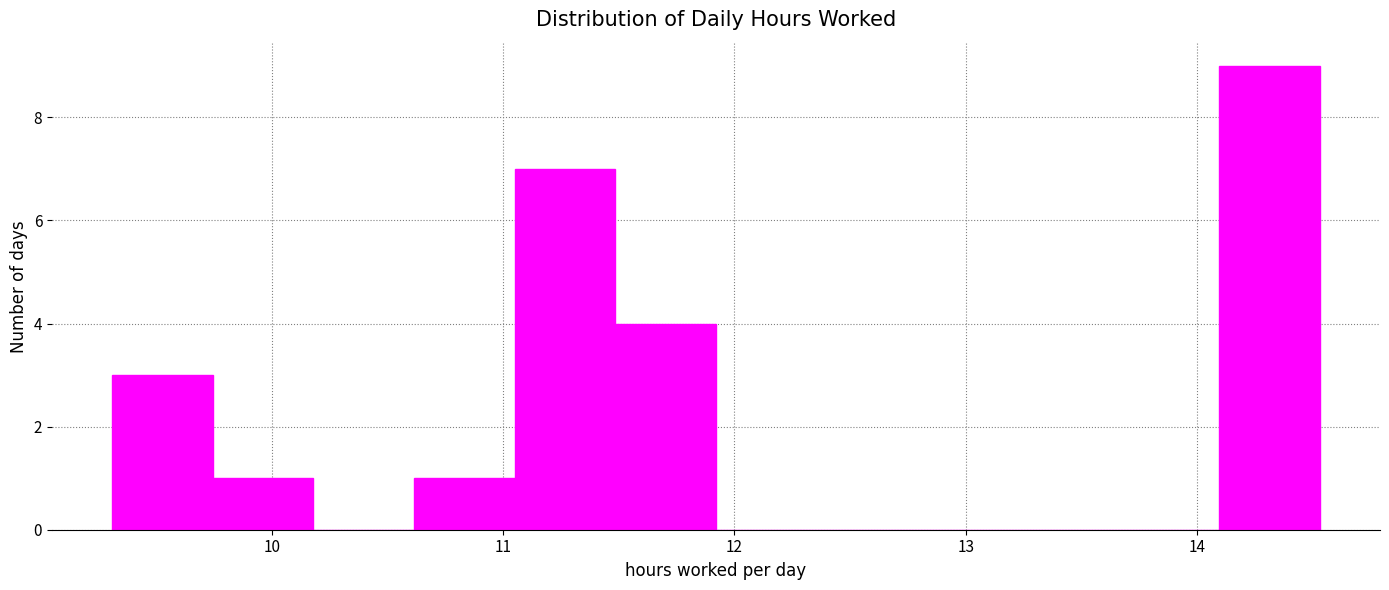

Reading left to right, transcribe this chart: for each bar, give the range it covers on the x-axis and its height. Neither the bar edges nor the heights are printed on the chart, so give them approximately, as read against the axes.

9.3 to 9.7: 3
9.7 to 10.2: 1
10.2 to 10.6: 0
10.6 to 11.1: 1
11.1 to 11.5: 7
11.5 to 11.9: 4
11.9 to 12.4: 0
12.4 to 12.8: 0
12.8 to 13.2: 0
13.2 to 13.7: 0
13.7 to 14.1: 0
14.1 to 14.5: 9